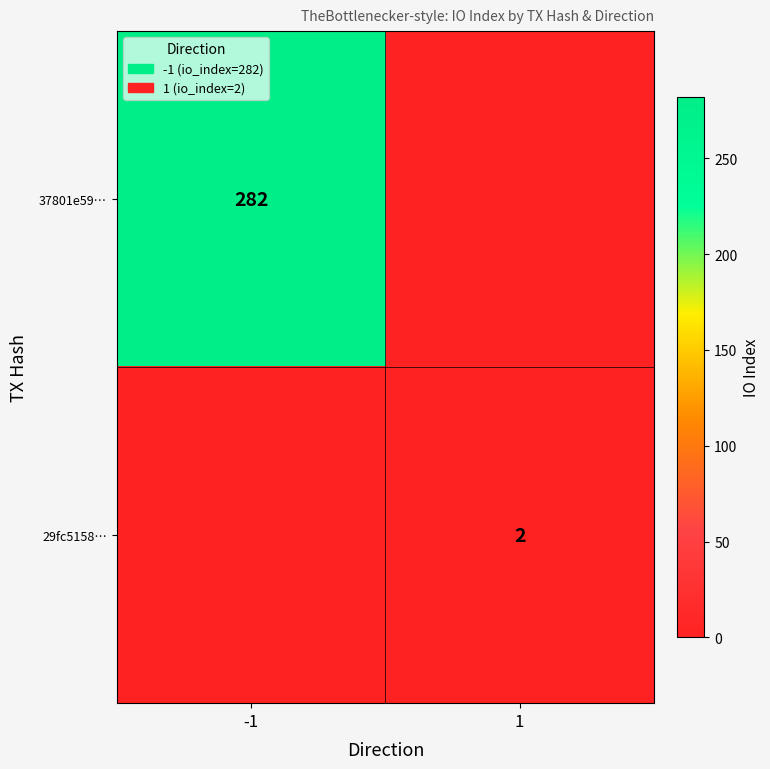

The 37801e59… series shows 123 at -1. True or false?

False